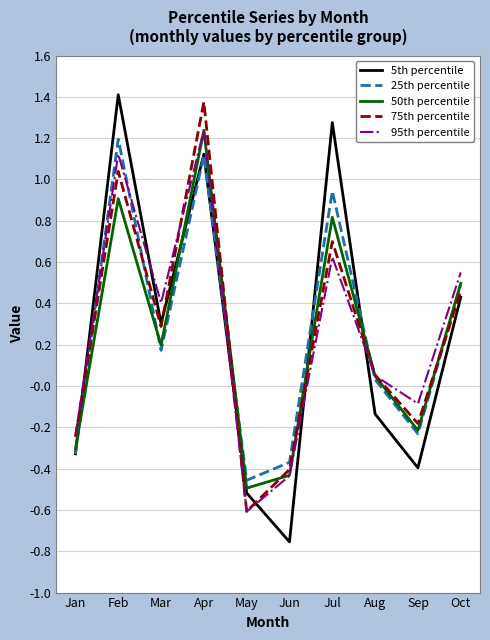

The value of 25th percentile at Apr is 0.4. True or false?

False